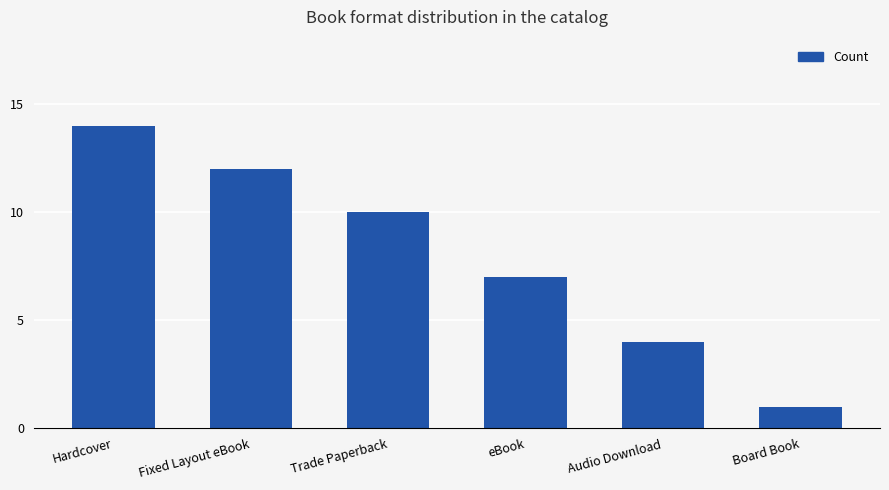

Count the number of categories in the chart.

6